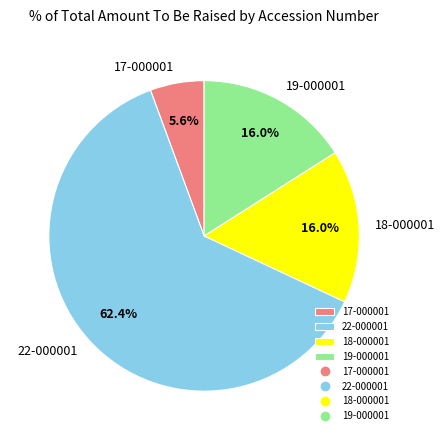

Which category has the biggest portion of the pie?

22-000001